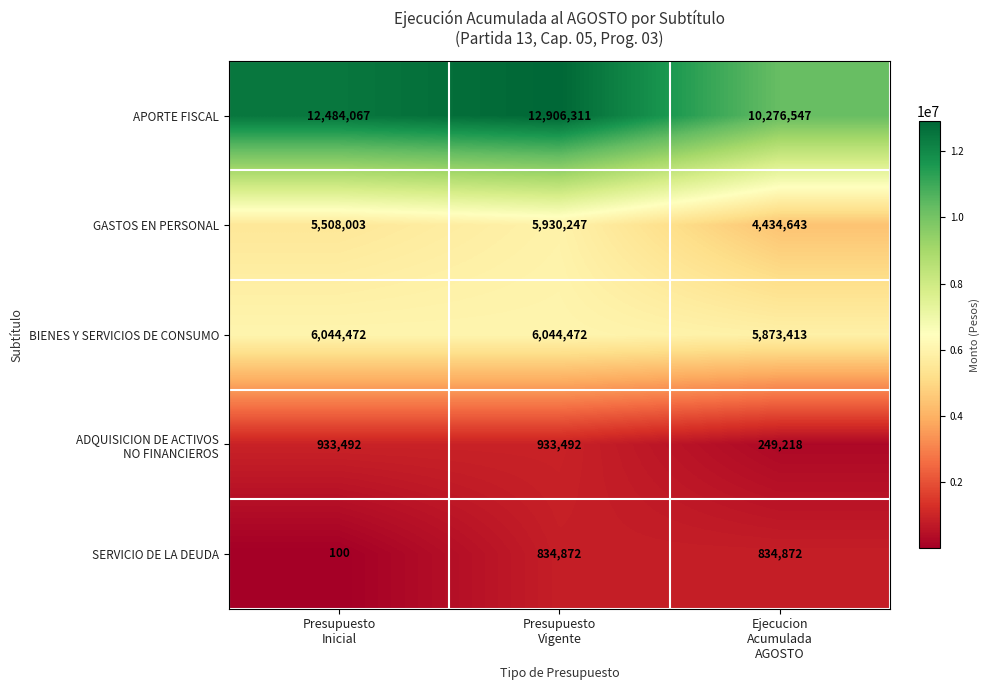

Which series has the largest total across all categories?

APORTE FISCAL